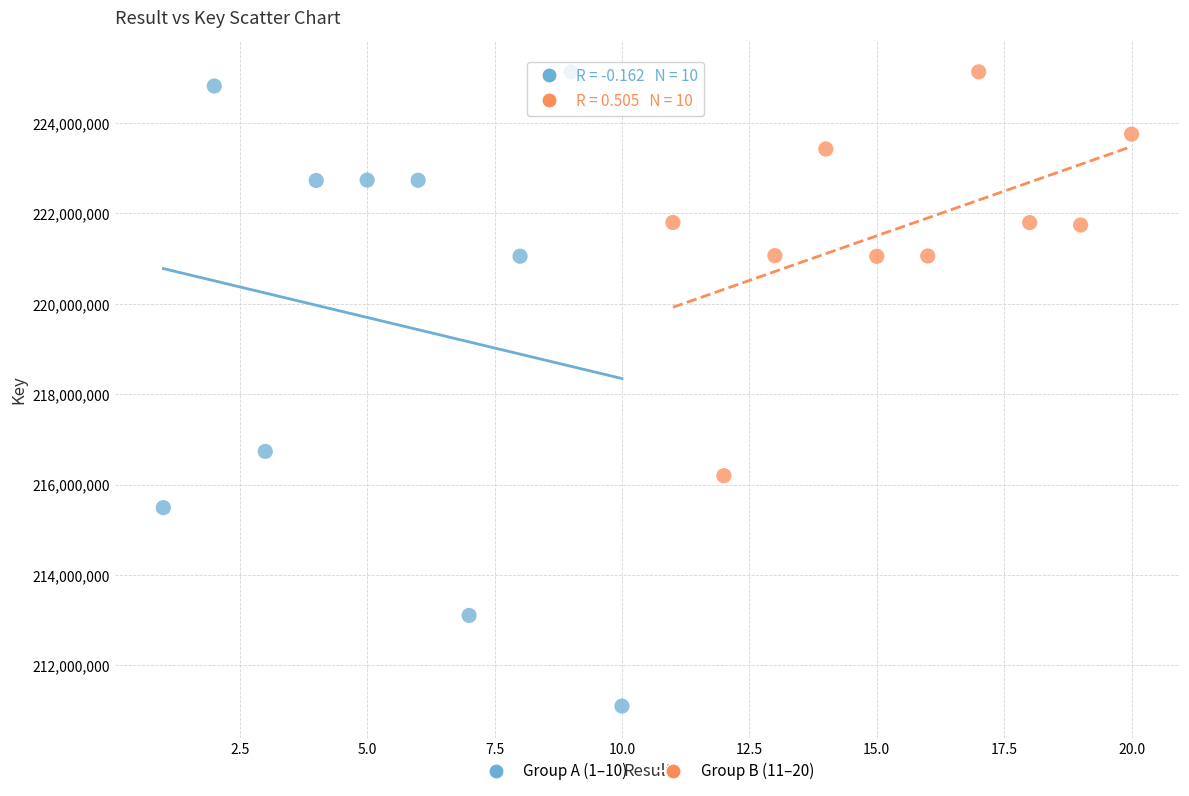

Which series has the largest Y range (max minus min)?

Group A (1–10)